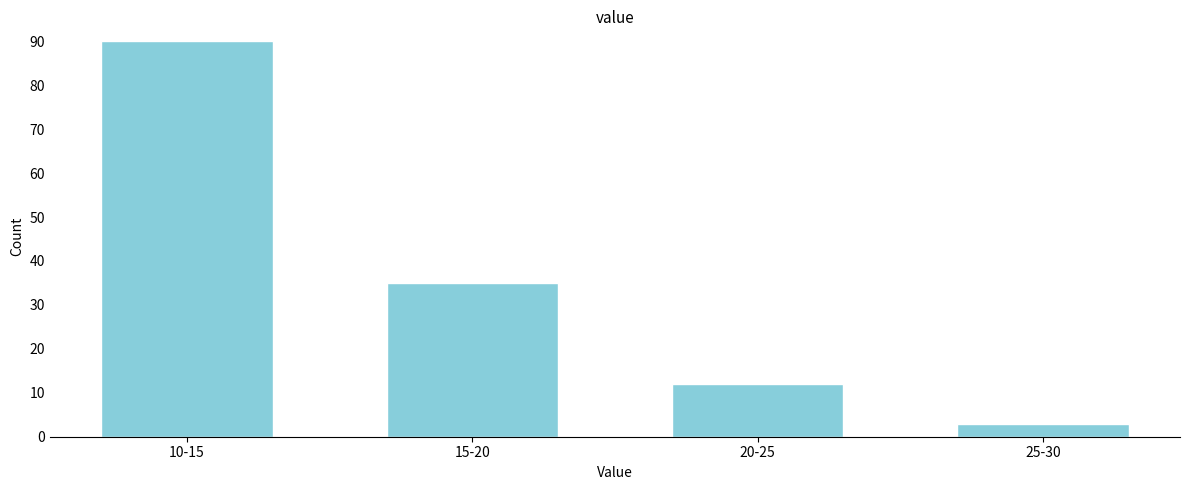

Reading left to right, extract all data points from this chart.

90	35	12	3